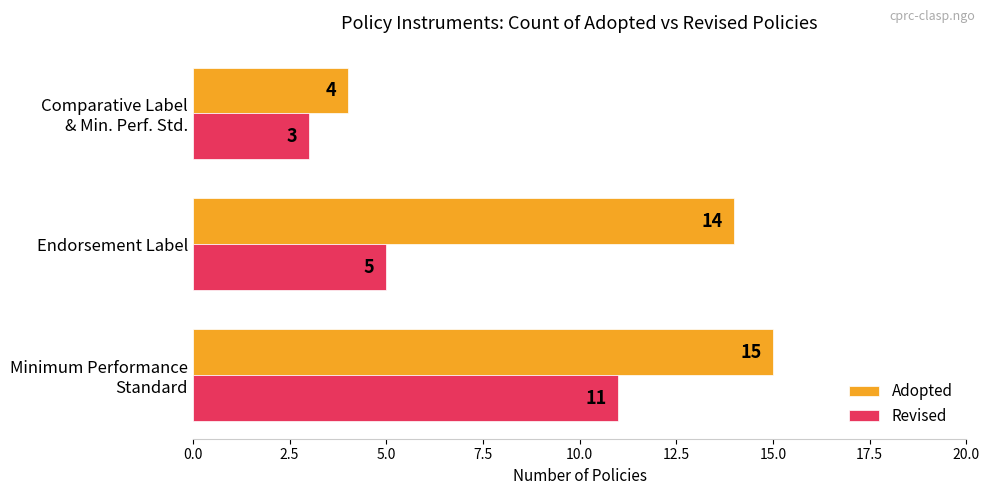

The value of Revised at Endorsement Label is 5. True or false?

True